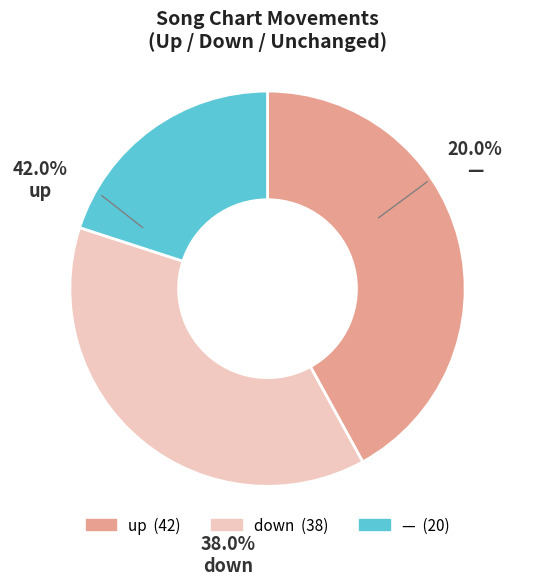

Rank the categories by value from lowest to highest.

-, down, up